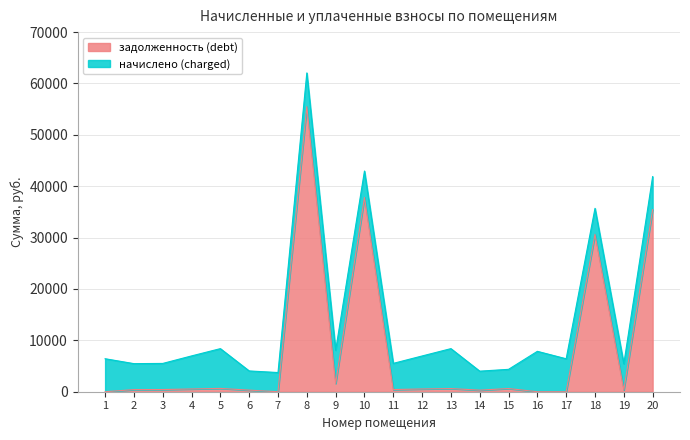

Is it true that the value at 15 is 622.5?

True